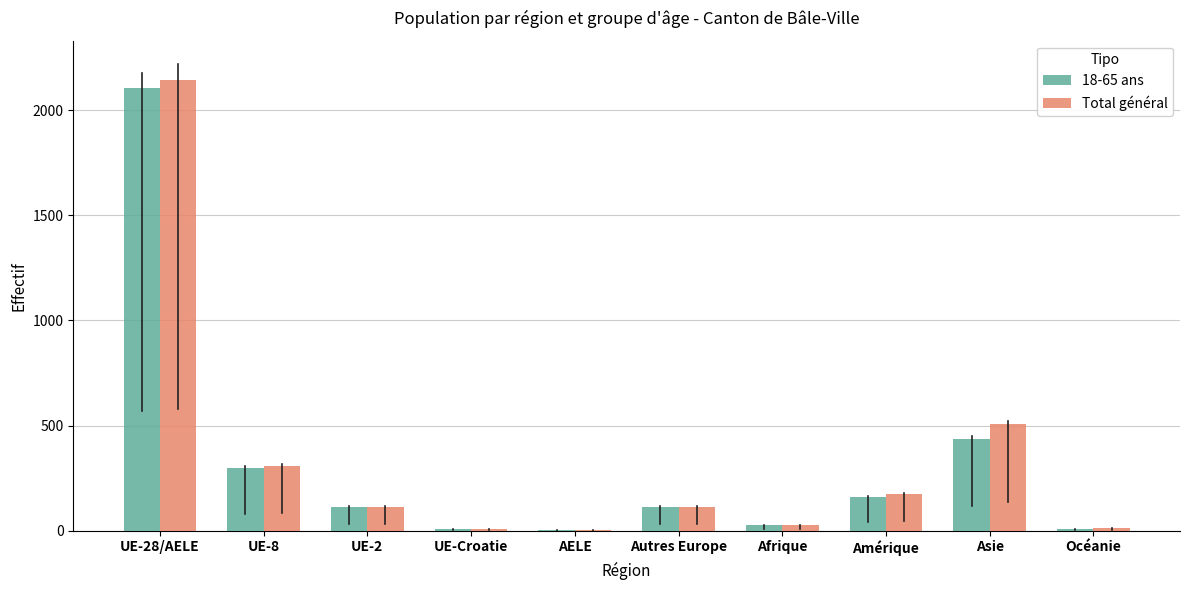

What is the total value across all series at Amérique?

334